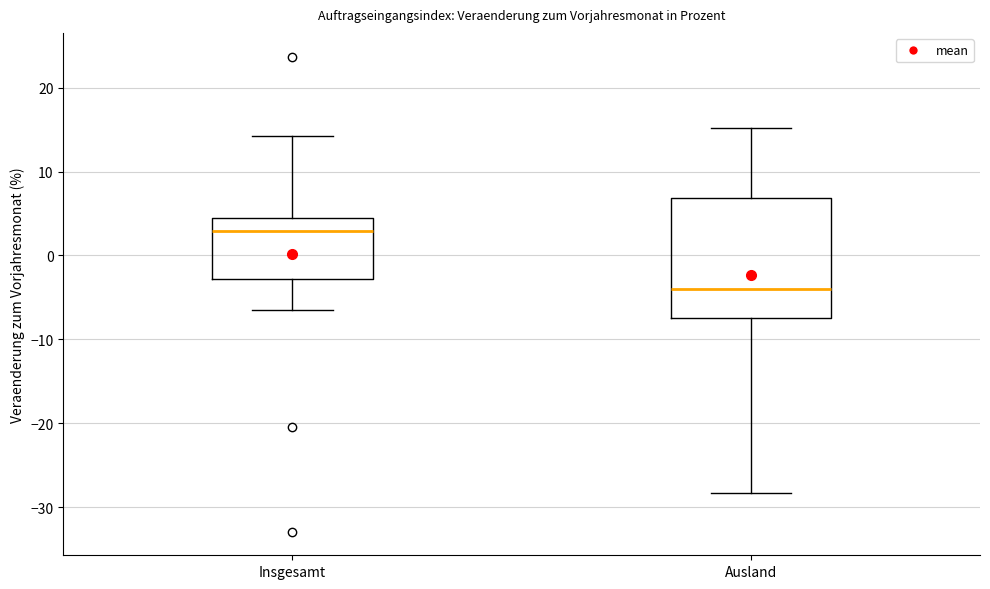

Which box is the tallest, from its lower edge to its upper edge?

Ausland